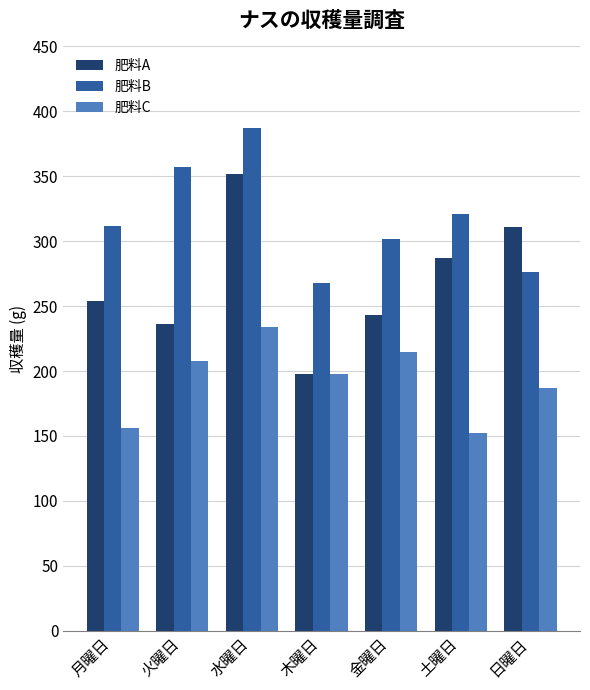

What is the difference between the second highest and minimum values in the 肥料A series?

113